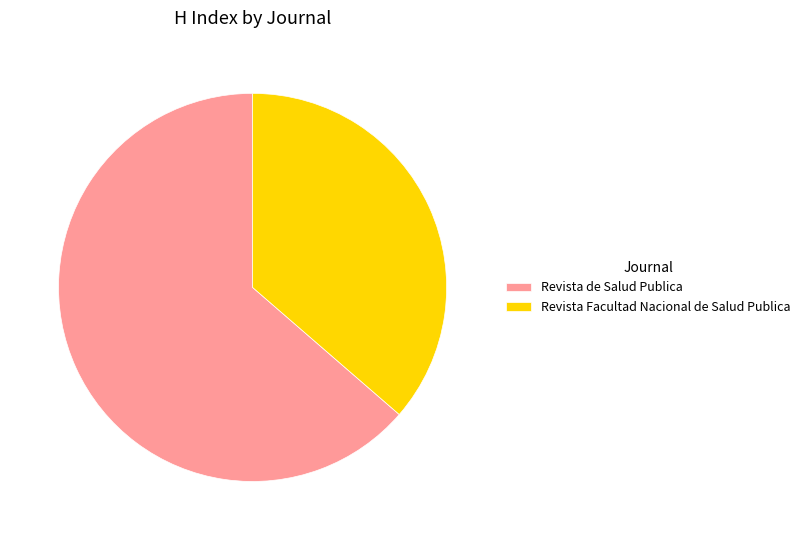

Which category has the biggest portion of the pie?

Revista de Salud Publica